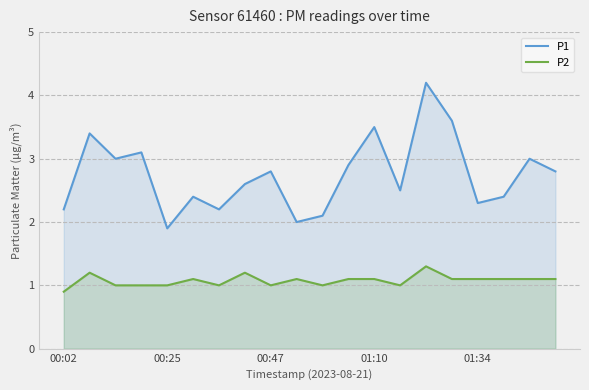

The P1 series shows 1.2 at 01:10. True or false?

False